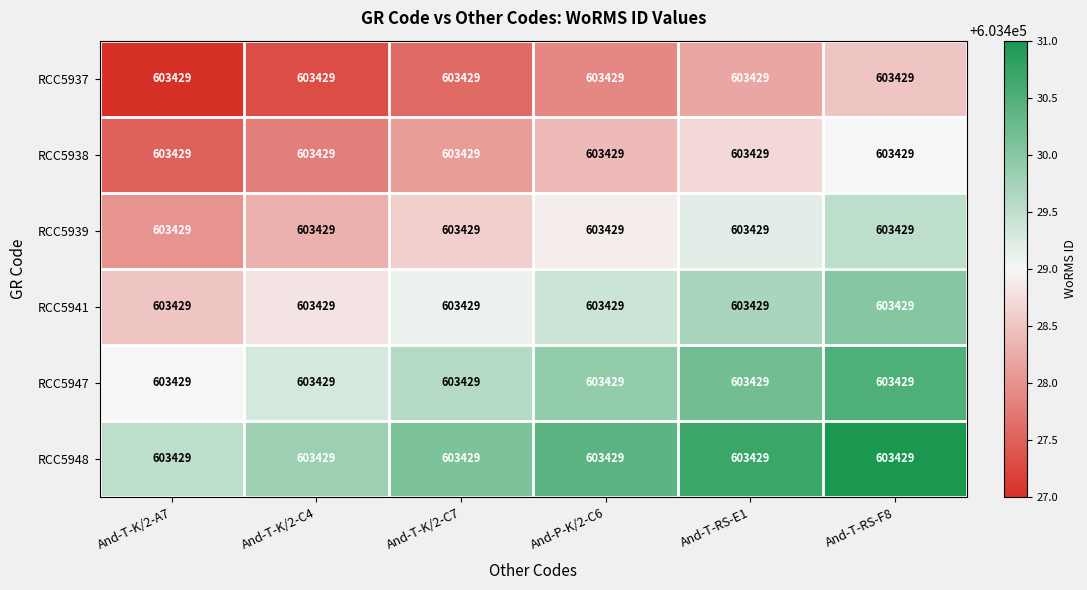

What is the difference between the highest and lowest values at And-T-K/2-C7?

2.5